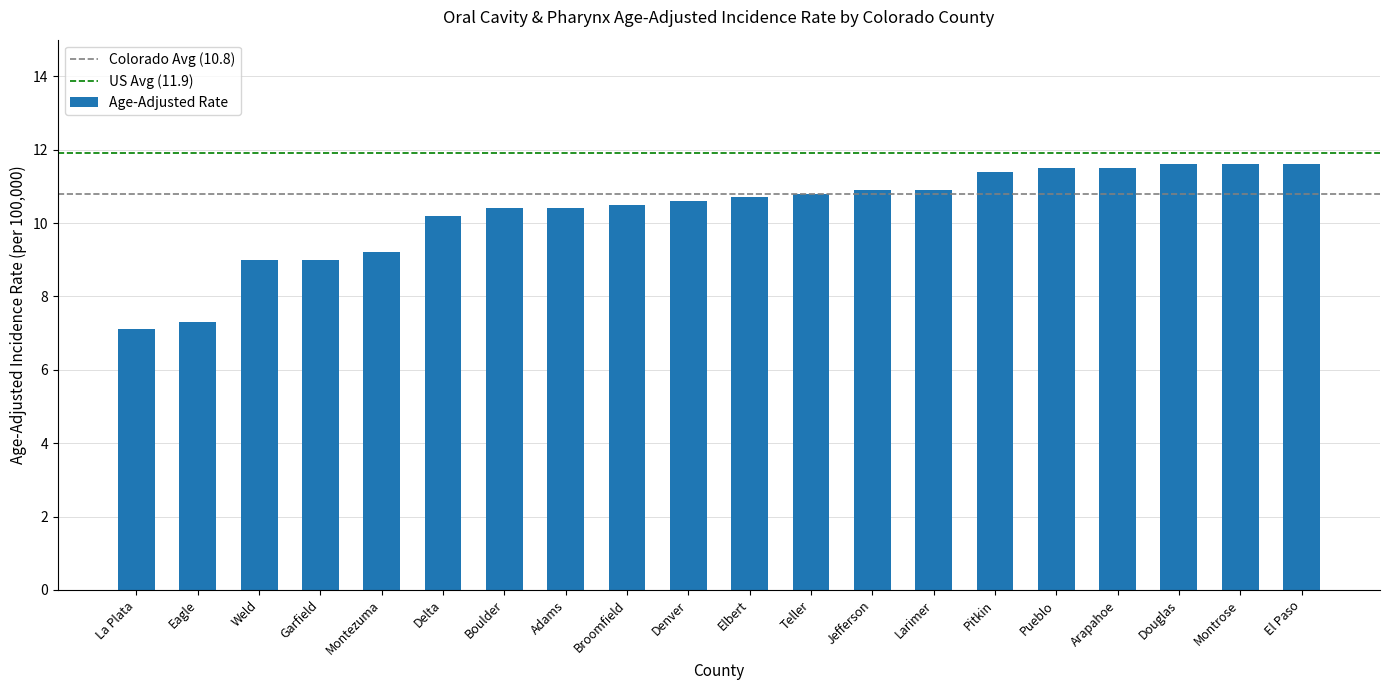

What is the approximate value at Broomfield?

10.5